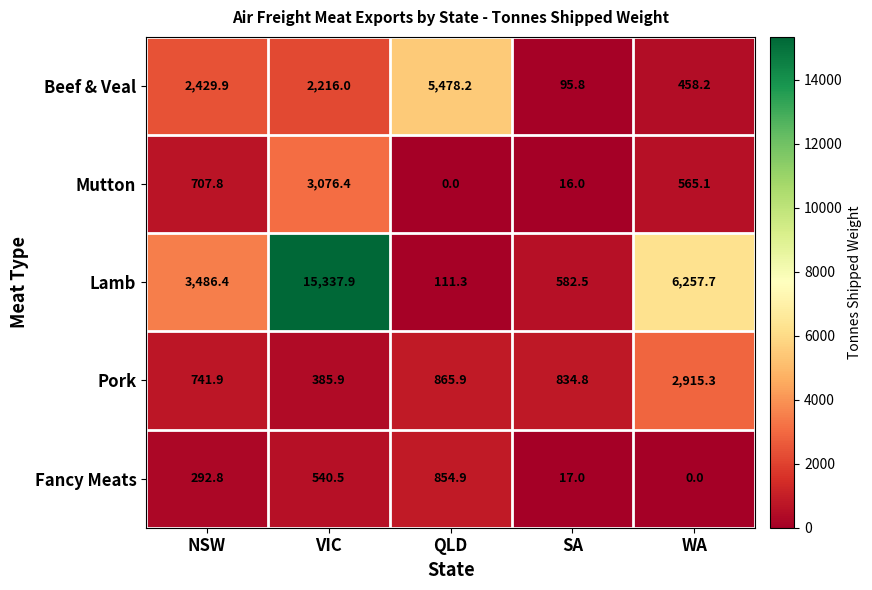

Count the number of data series in this chart.

5